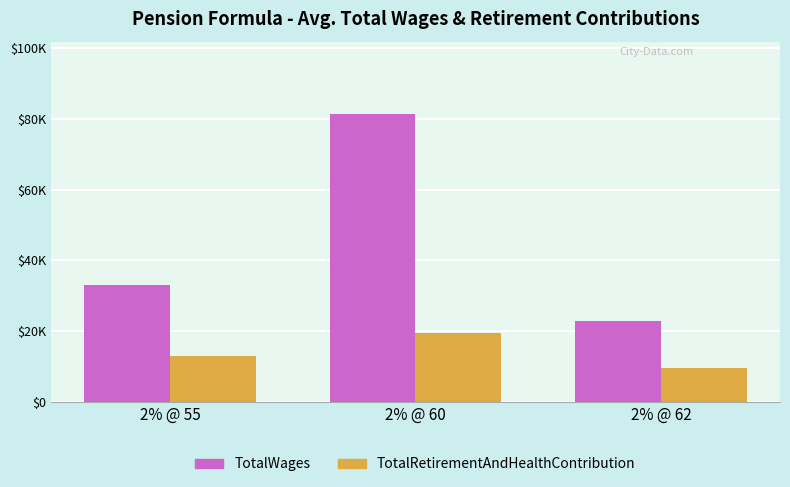

Does the chart contain any negative values?

No